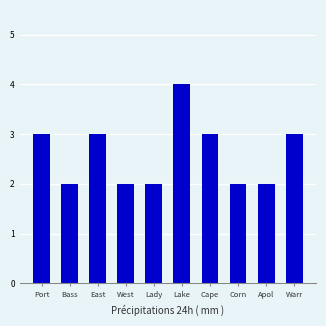

What is the sum of the values at Lady and Apol?

4